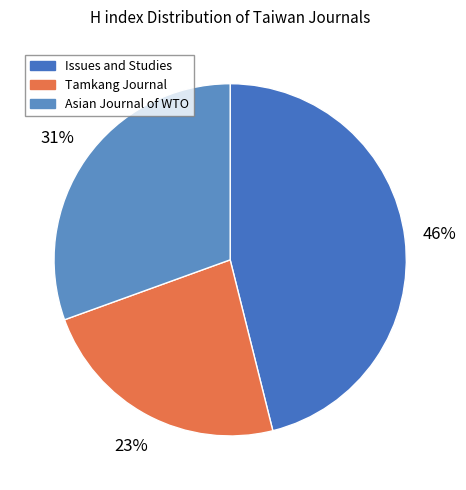

To the nearest percent, what is the average slice percentage?

33%